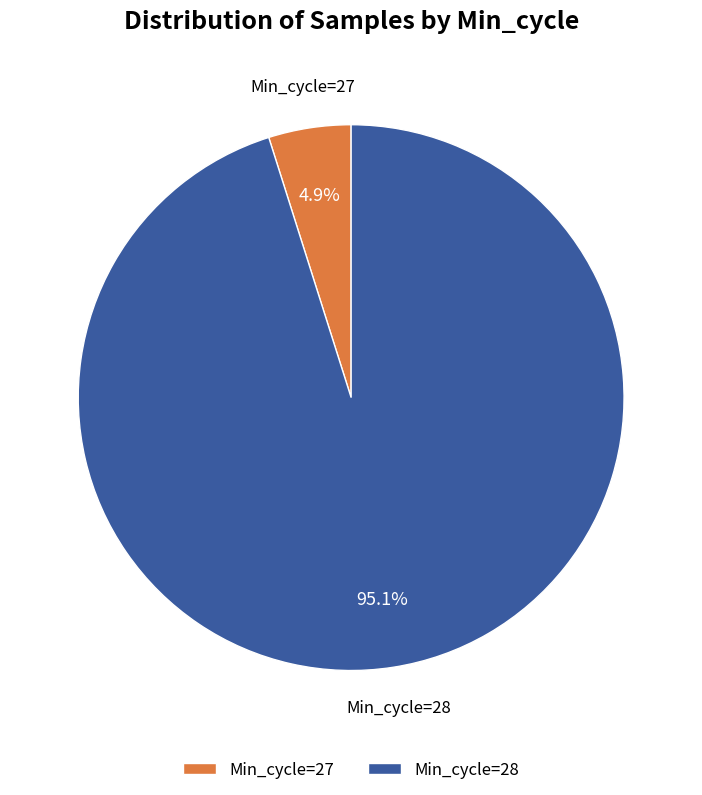

What percentage is NOT represented by Min_cycle=28?

4.9%